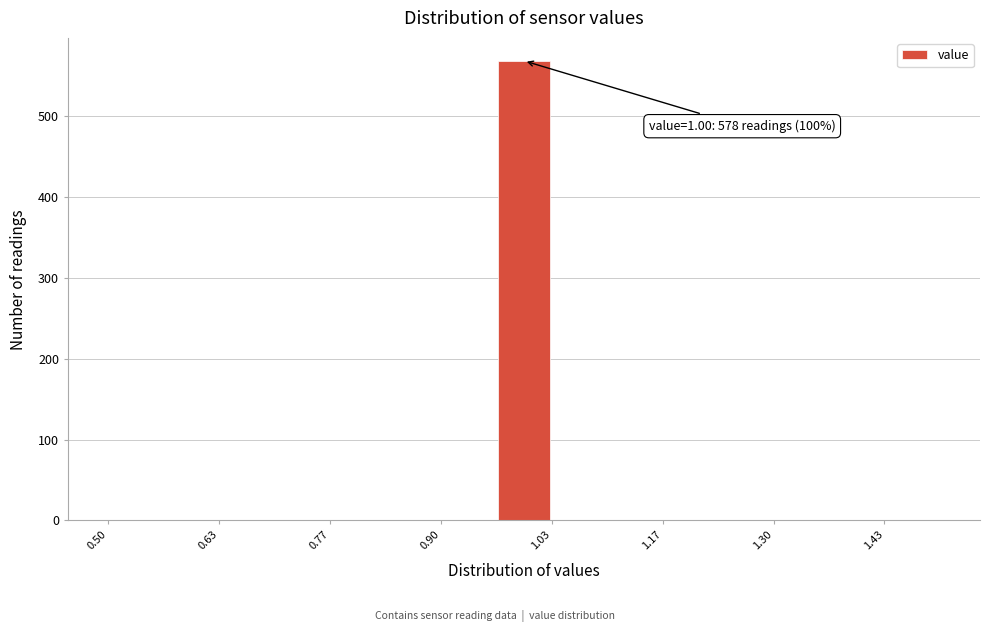

Around what value on the x-axis is the tallest bar? Give the approximate position of its centre, as read against the axis.

1.00